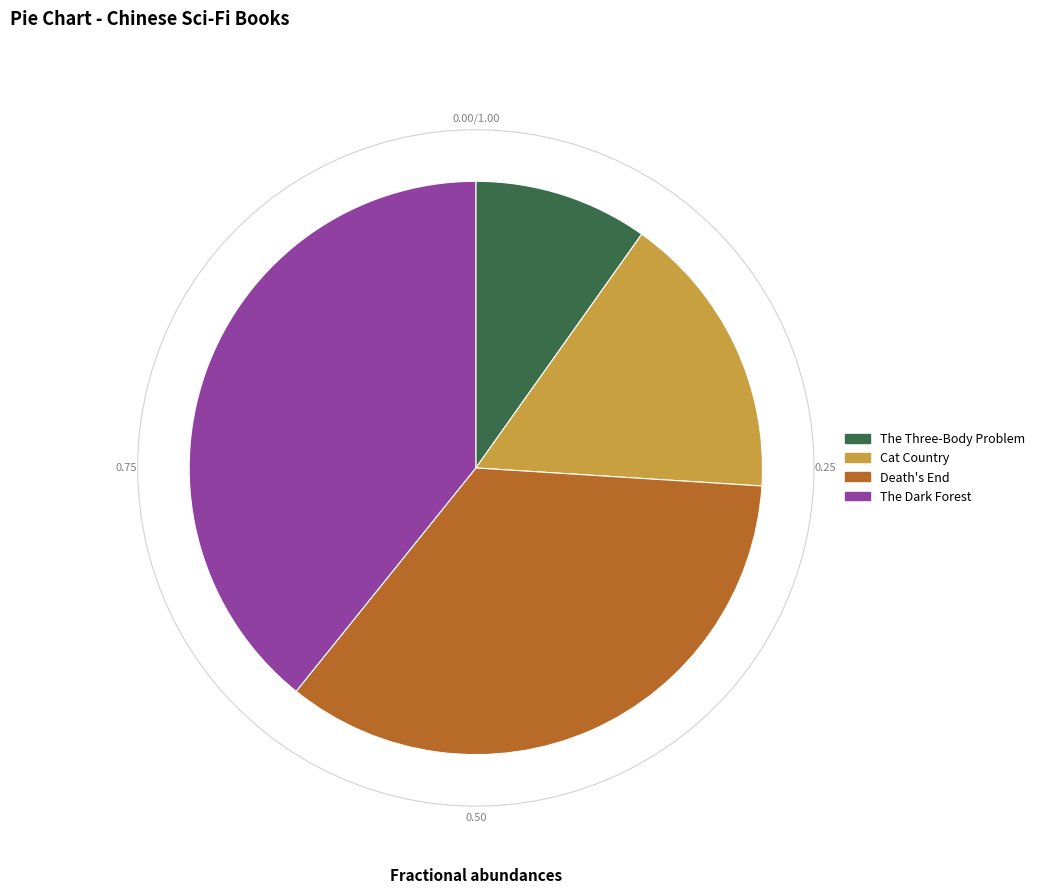

Count the number of slices in the pie.

4